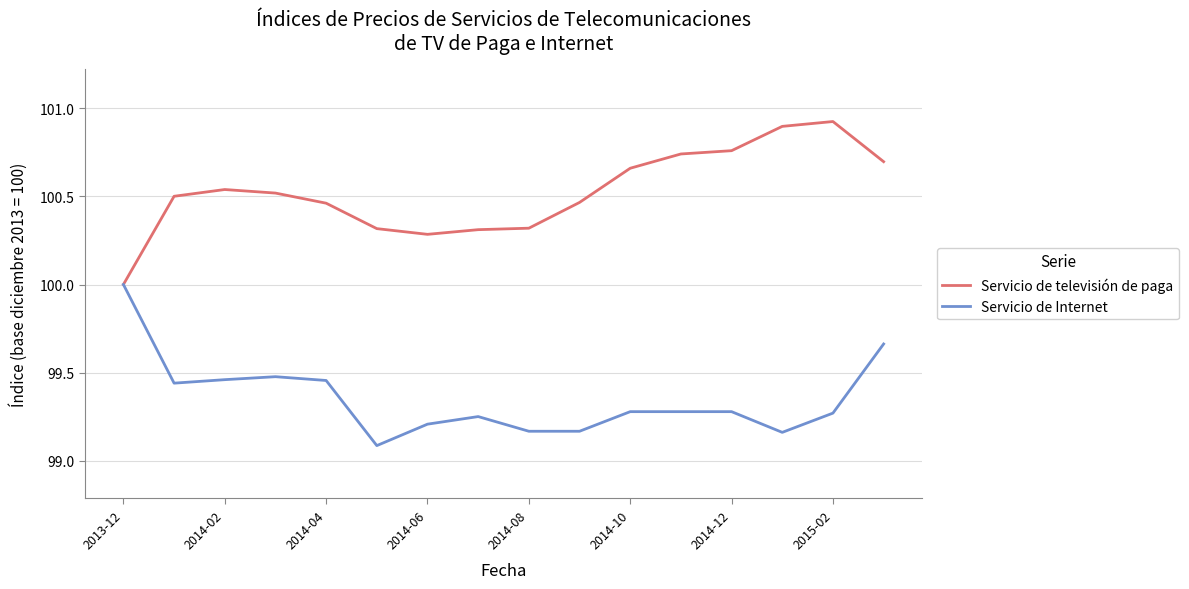

List the series in order of their peak value, lowest first.

Servicio de Internet, Servicio de televisión de paga